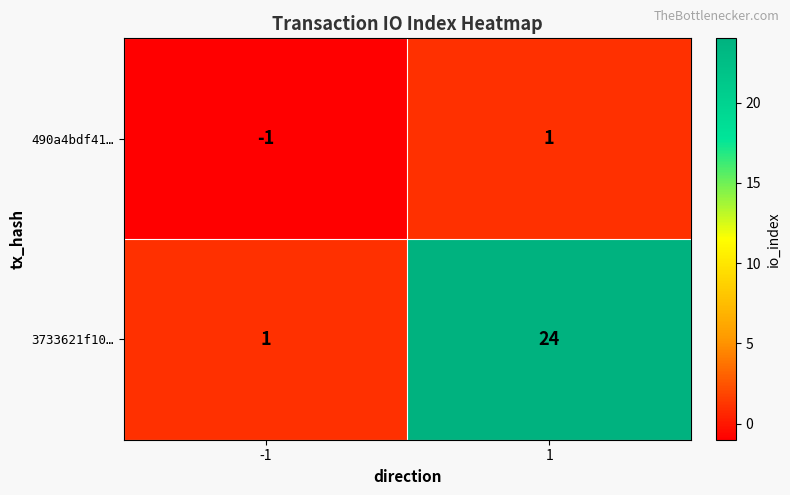

What is the total value across all series at 1?

25